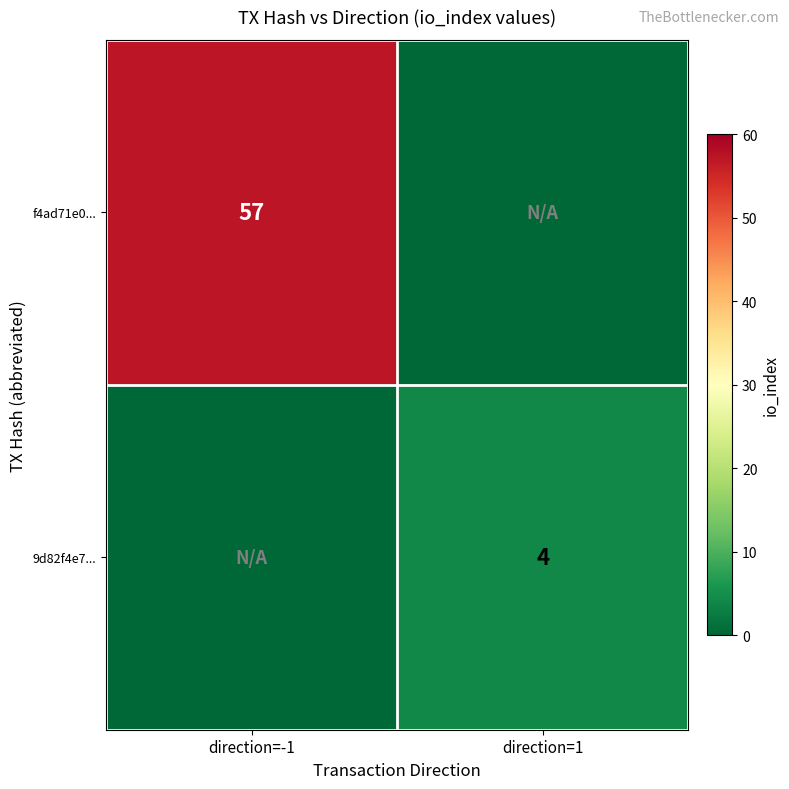

True or false: f4ad71e0... has a value of 30 at direction=-1.

False